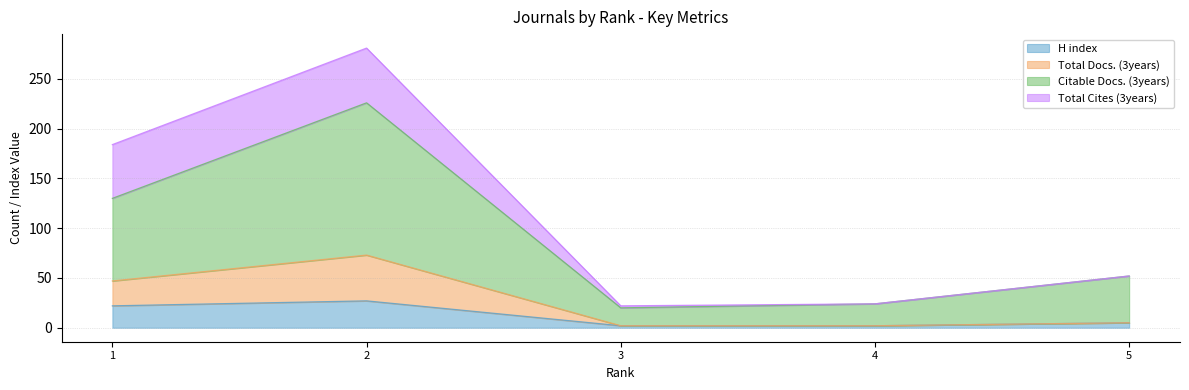

What is the maximum value for H index?

27